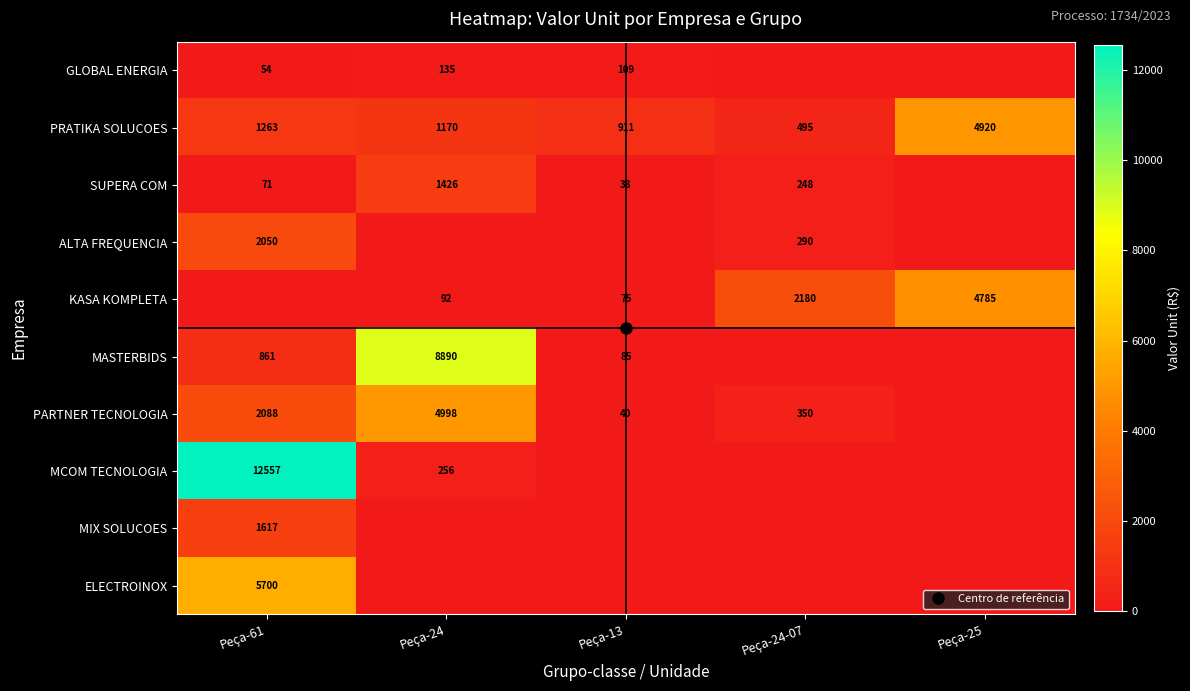

The PRATIKA SOLUCOES series shows 801.7 at Peça-61. True or false?

False